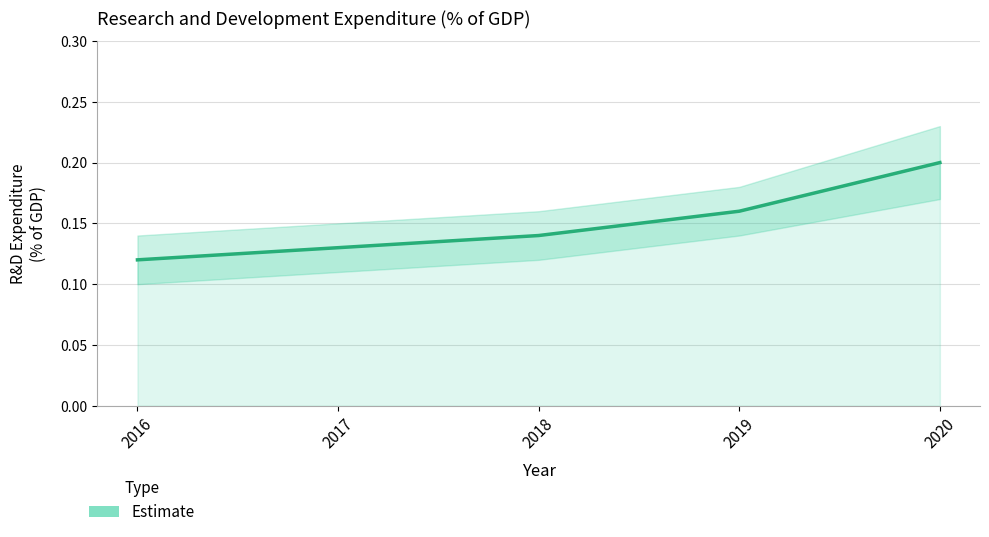

Rank the categories by value from lowest to highest.

2016, 2017, 2018, 2019, 2020